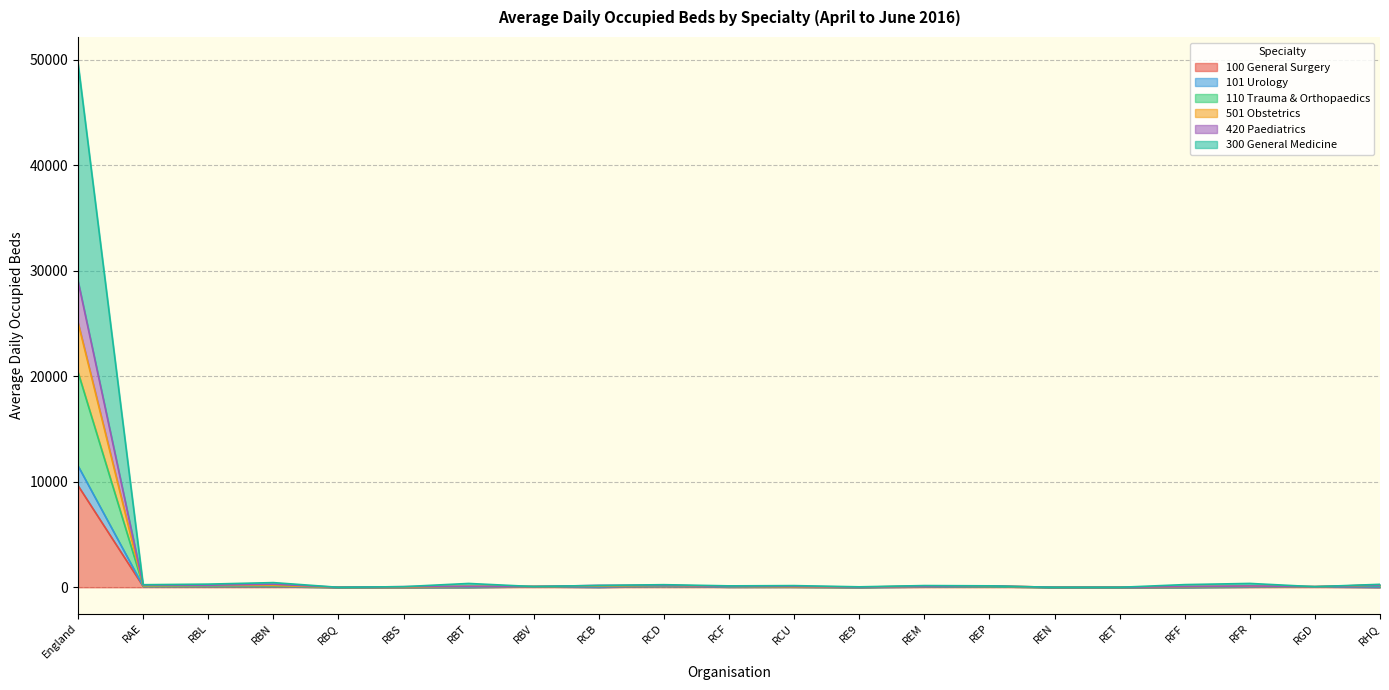

What is the spread (max minus min) of values at REM?

117.0